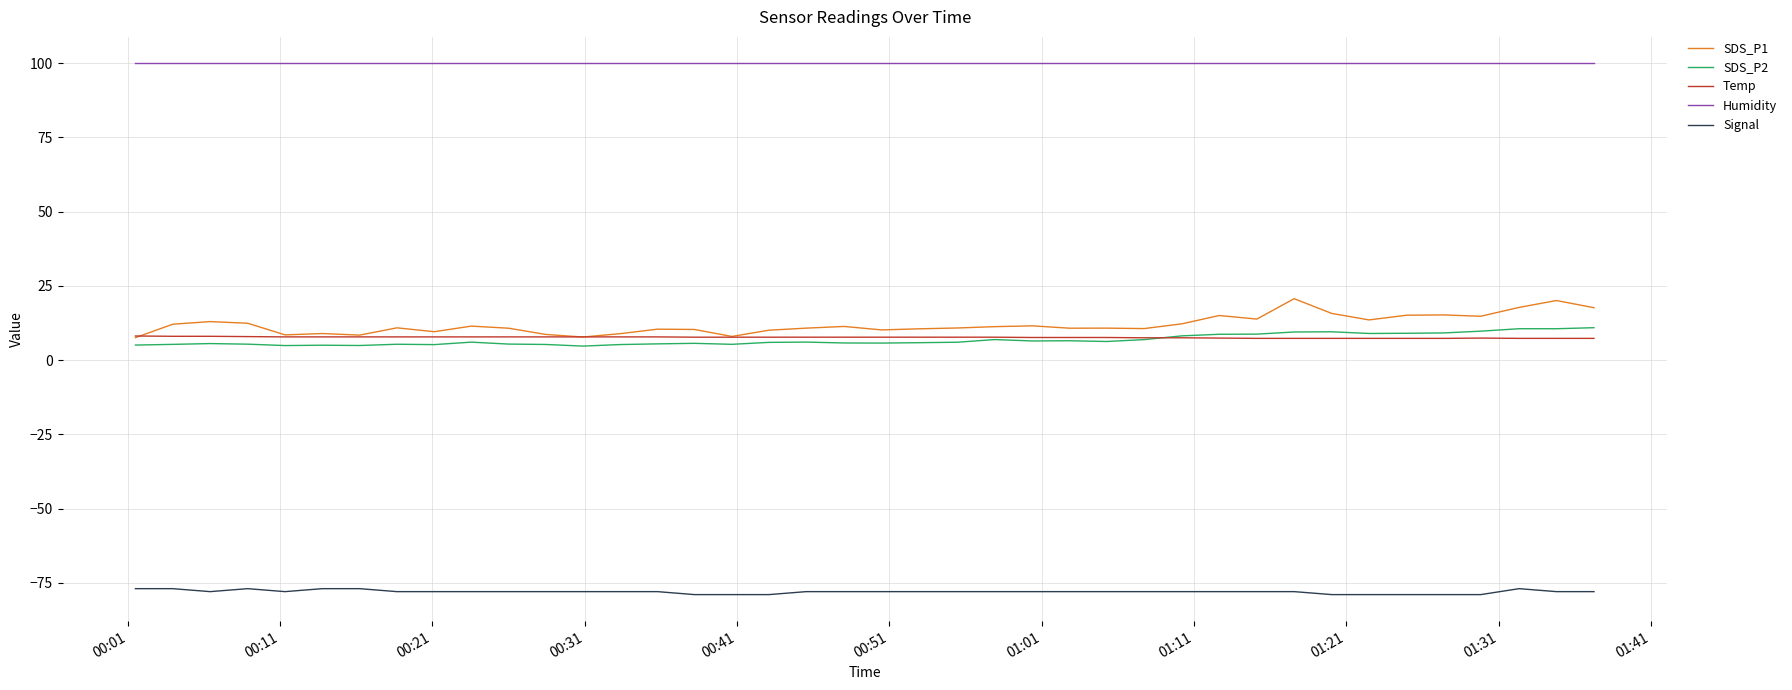

What is the maximum value shown in the chart?

99.9